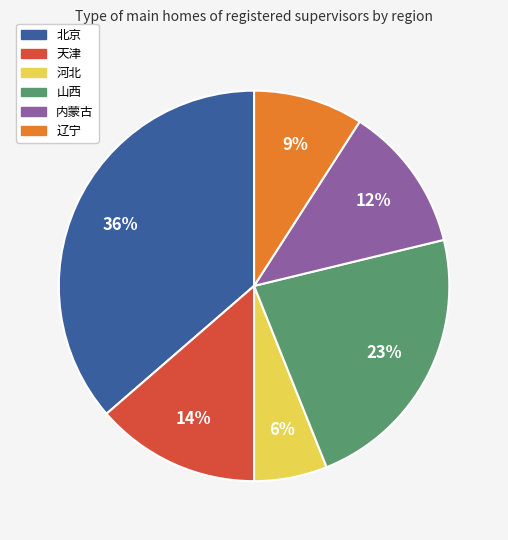

How many slices are in this pie chart?

6